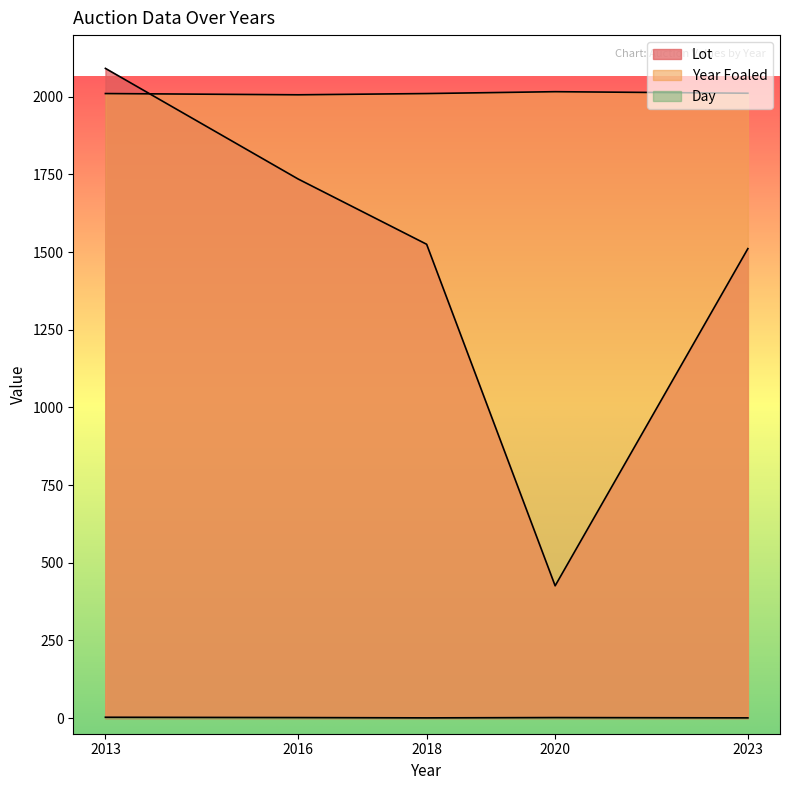

At which label does Lot first exceed 1525?

2013